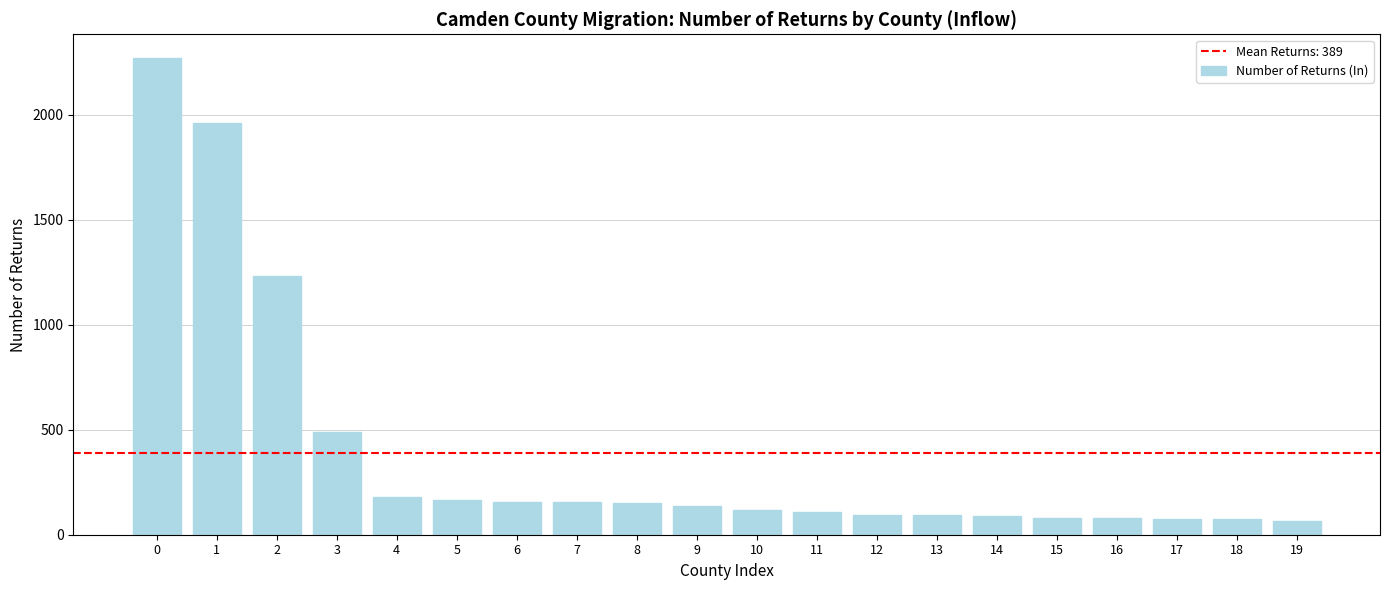

What is the average value?

389